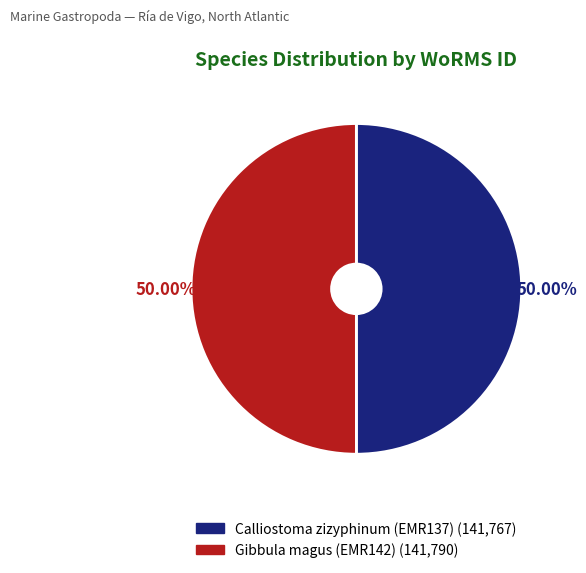

What is the ratio of the value at Calliostoma zizyphinum (EMR137) to the value at Gibbula magus (EMR142)?

1.0